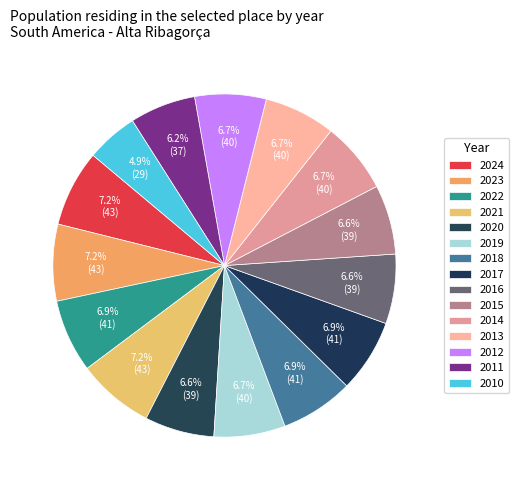

How many slices are in this pie chart?

15